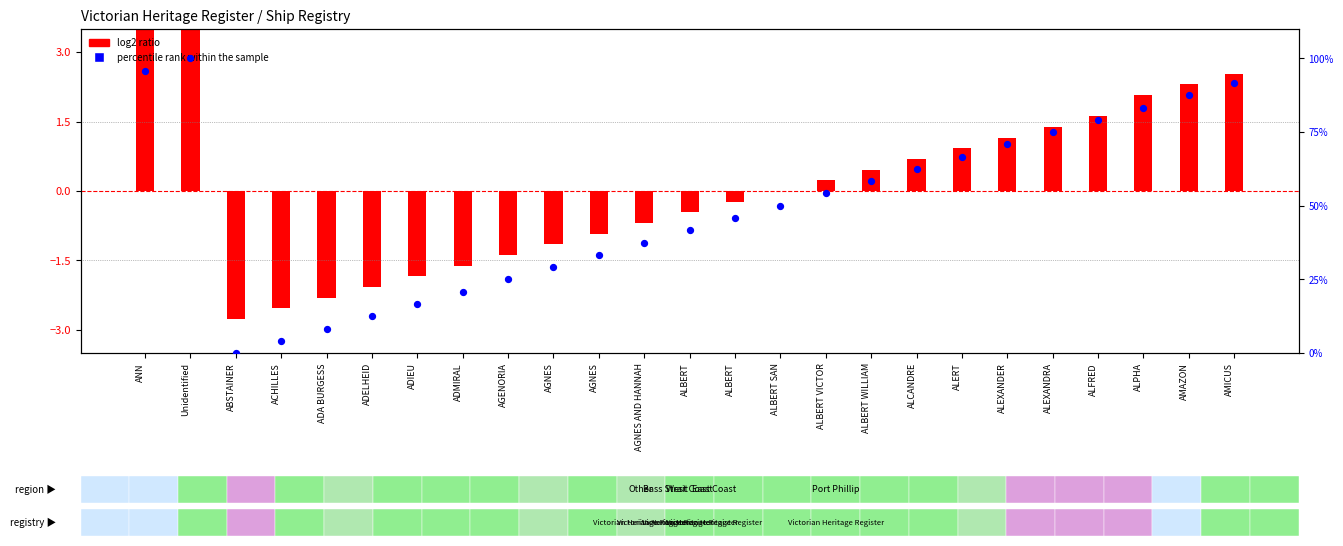

Between AGNES AND HANNAH and ANN, which is larger?

ANN